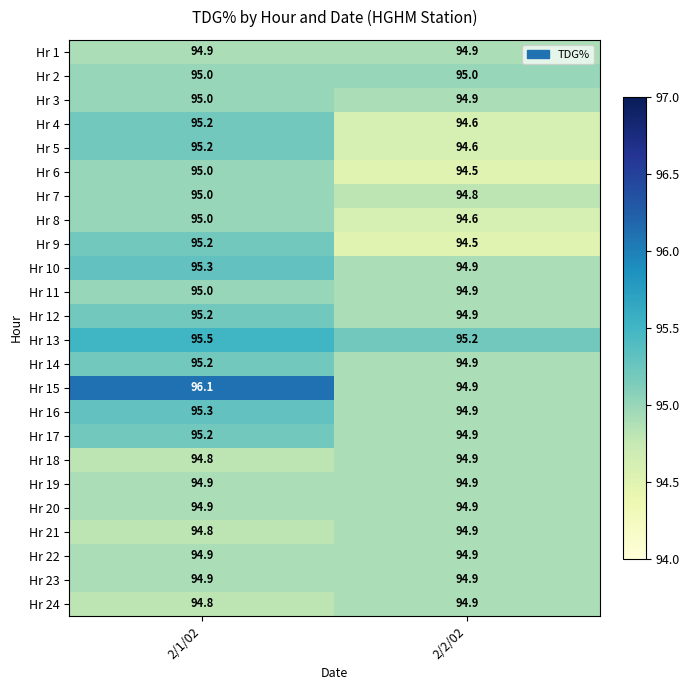

At which category does the chart reach its minimum across all series?

2/2/02